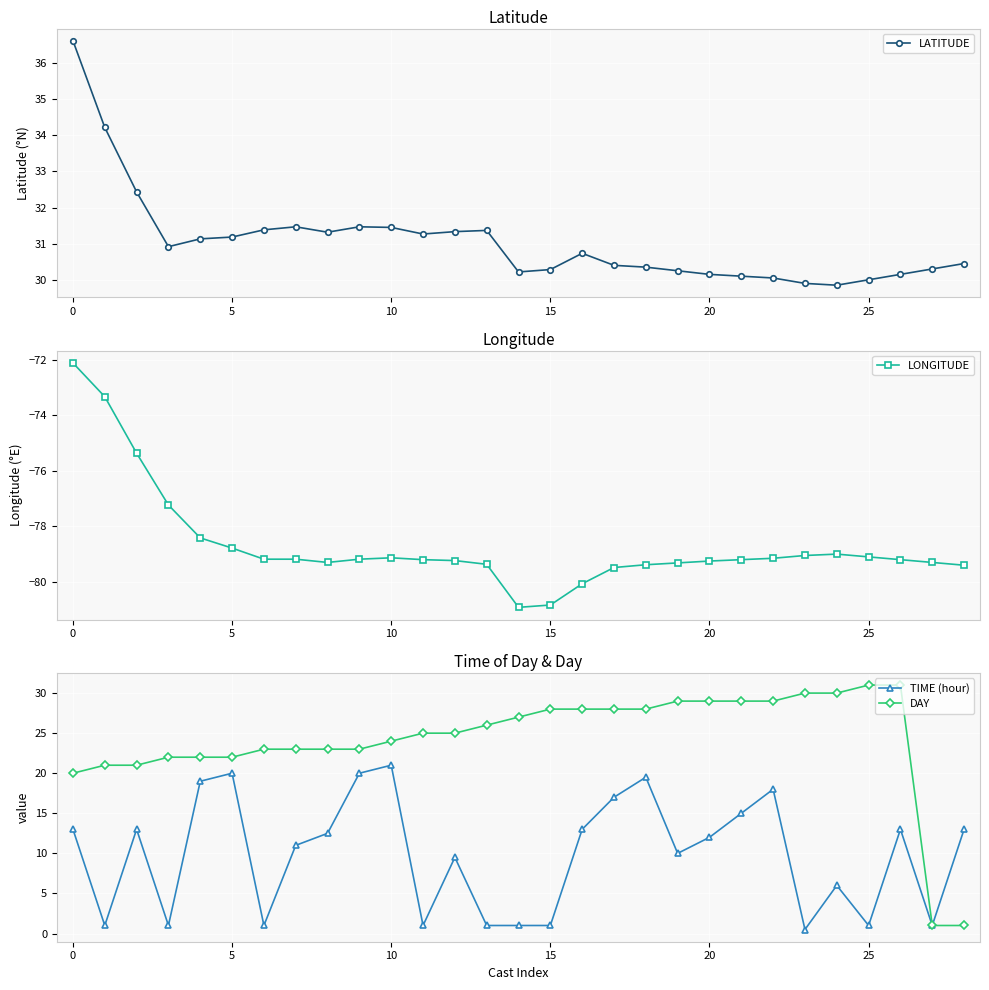

What is the smallest value displayed?

-80.9